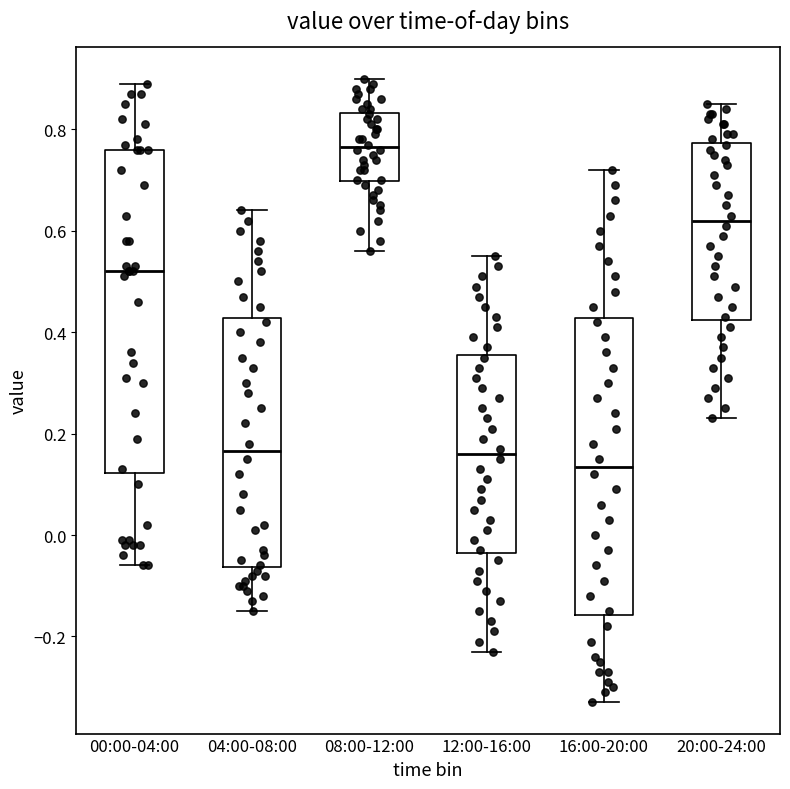

Which box has the highest median line?

08:00-12:00